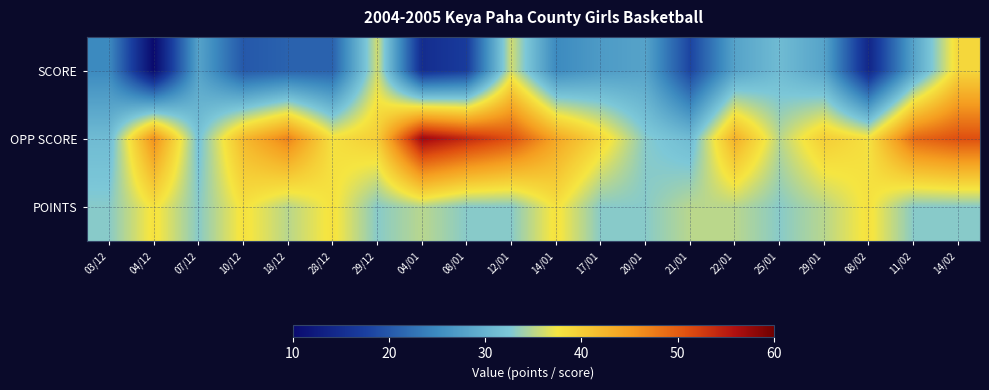

How many categories are shown in the chart?

20